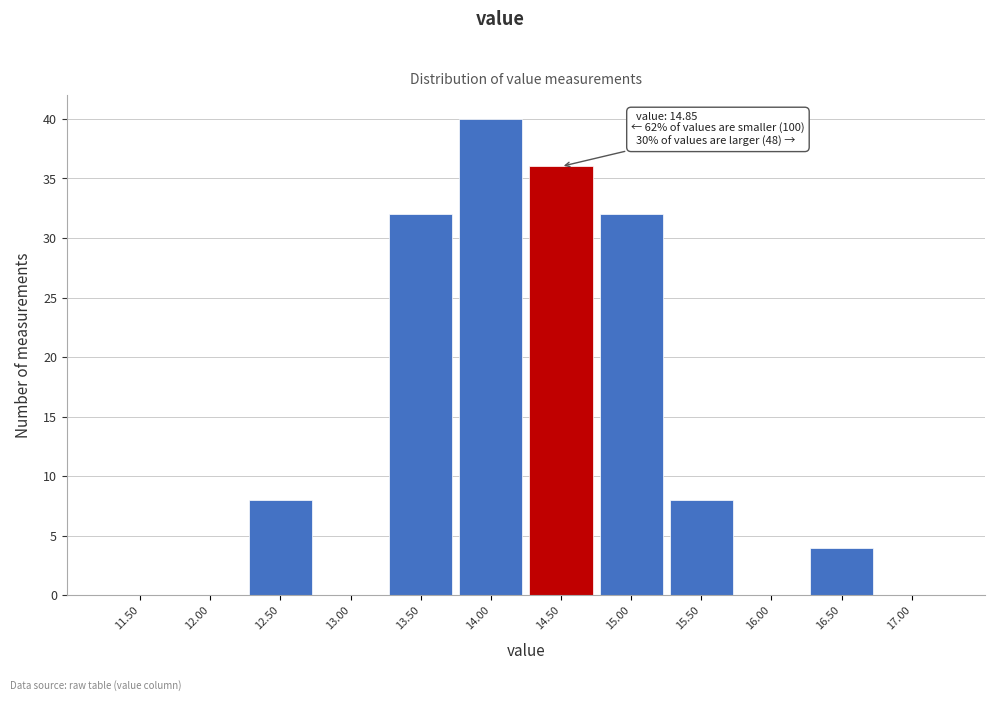

Reading right to left, what are all the values shown in this chart?

17.00=0	16.50=4	16.00=0	15.50=8	15.00=32	14.50=36	14.00=40	13.50=32	13.00=0	12.50=8	12.00=0	11.50=0